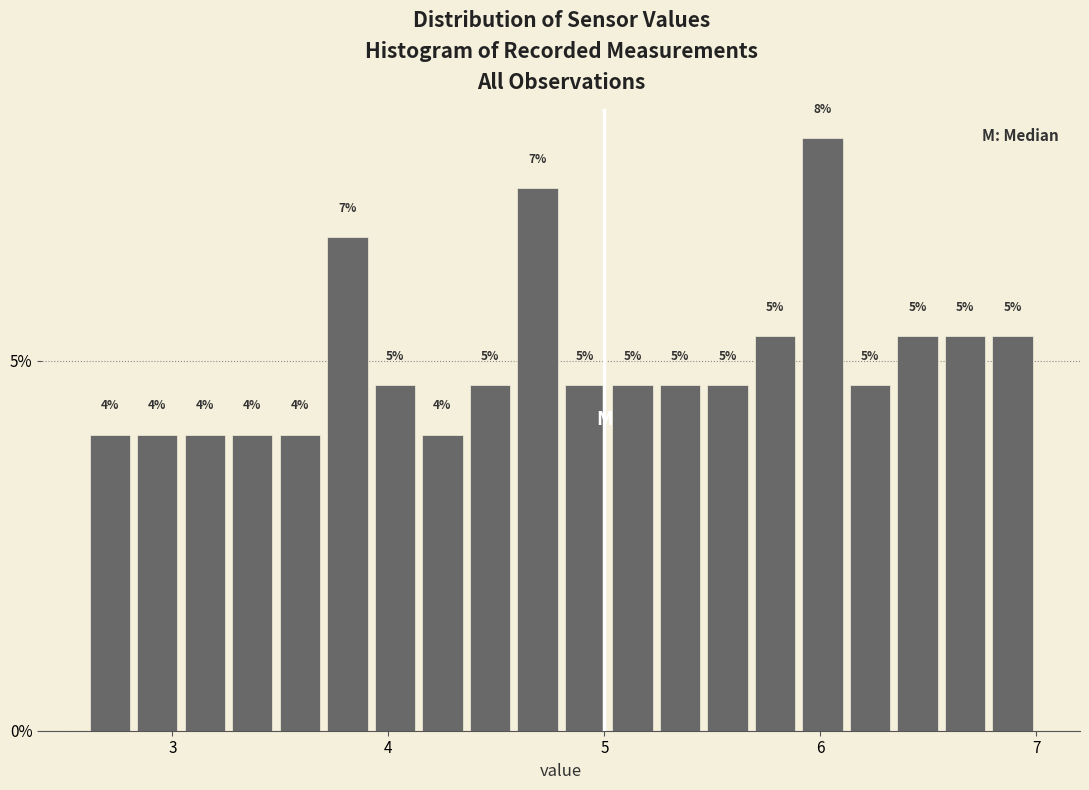

Read against the x-axis, roughly where is the centre of the tallest bar?

6.0